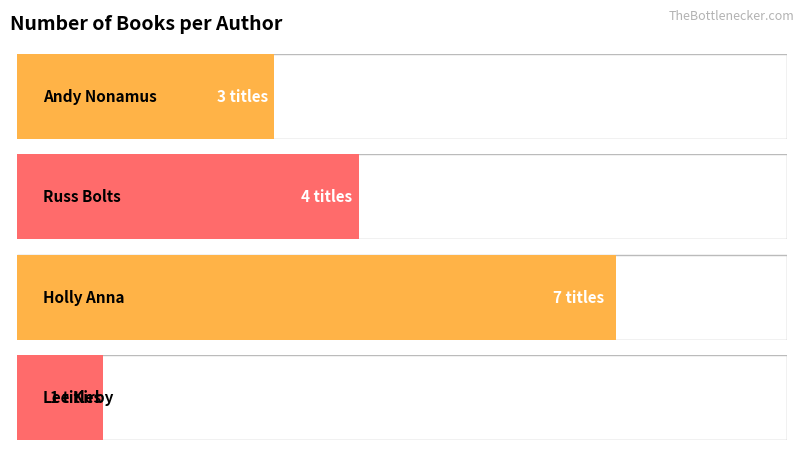

At which category does the chart reach its minimum across all series?

Lee Kirby